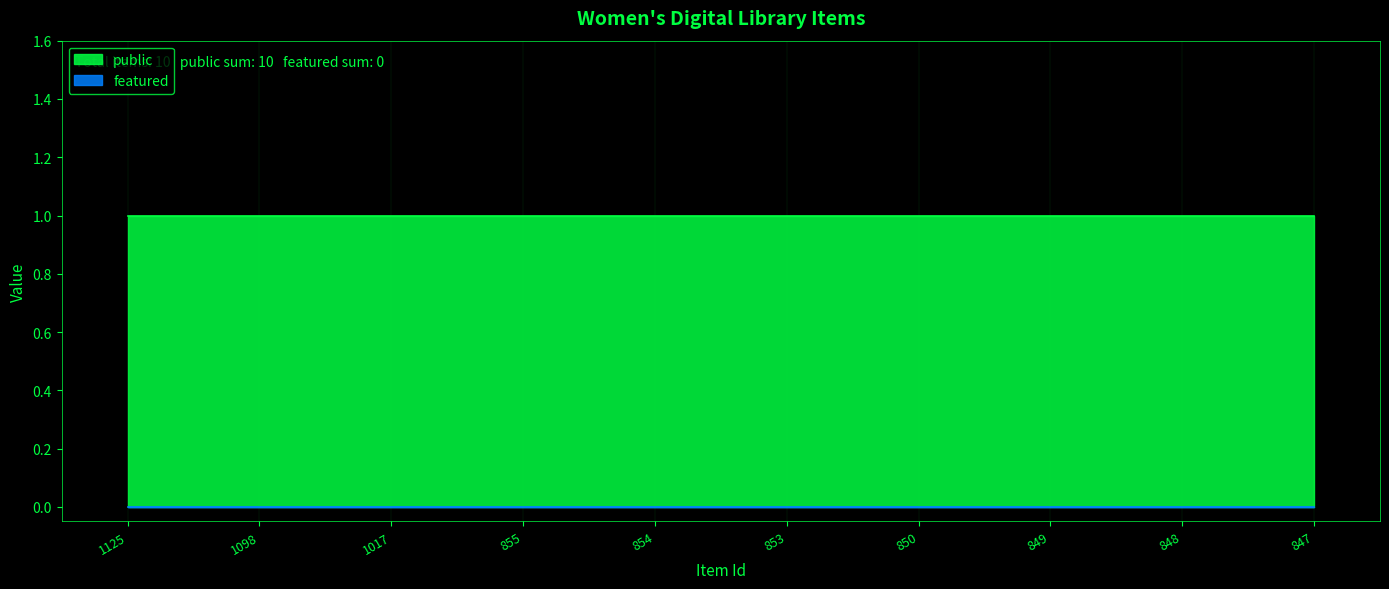

True or false: public and featured intersect in this chart.

False